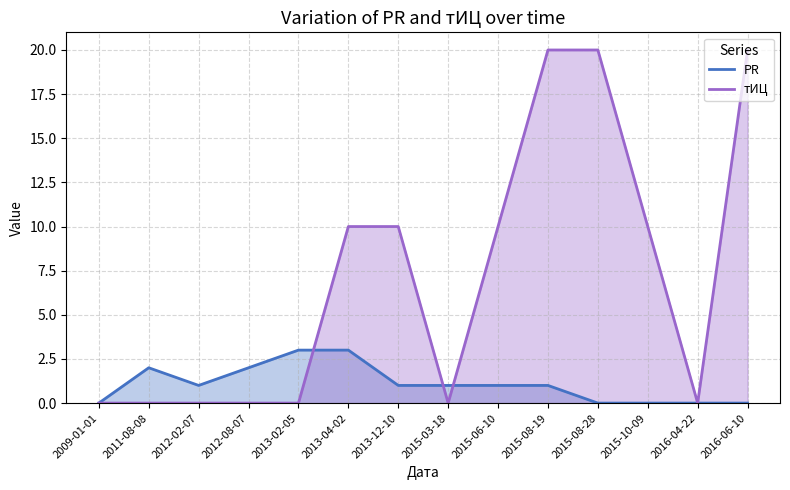

At how many categories does at least one series exceed 19?

3